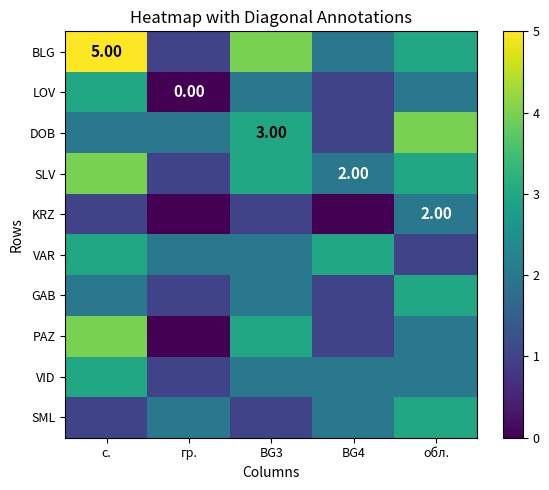

Count the number of categories in the chart.

5